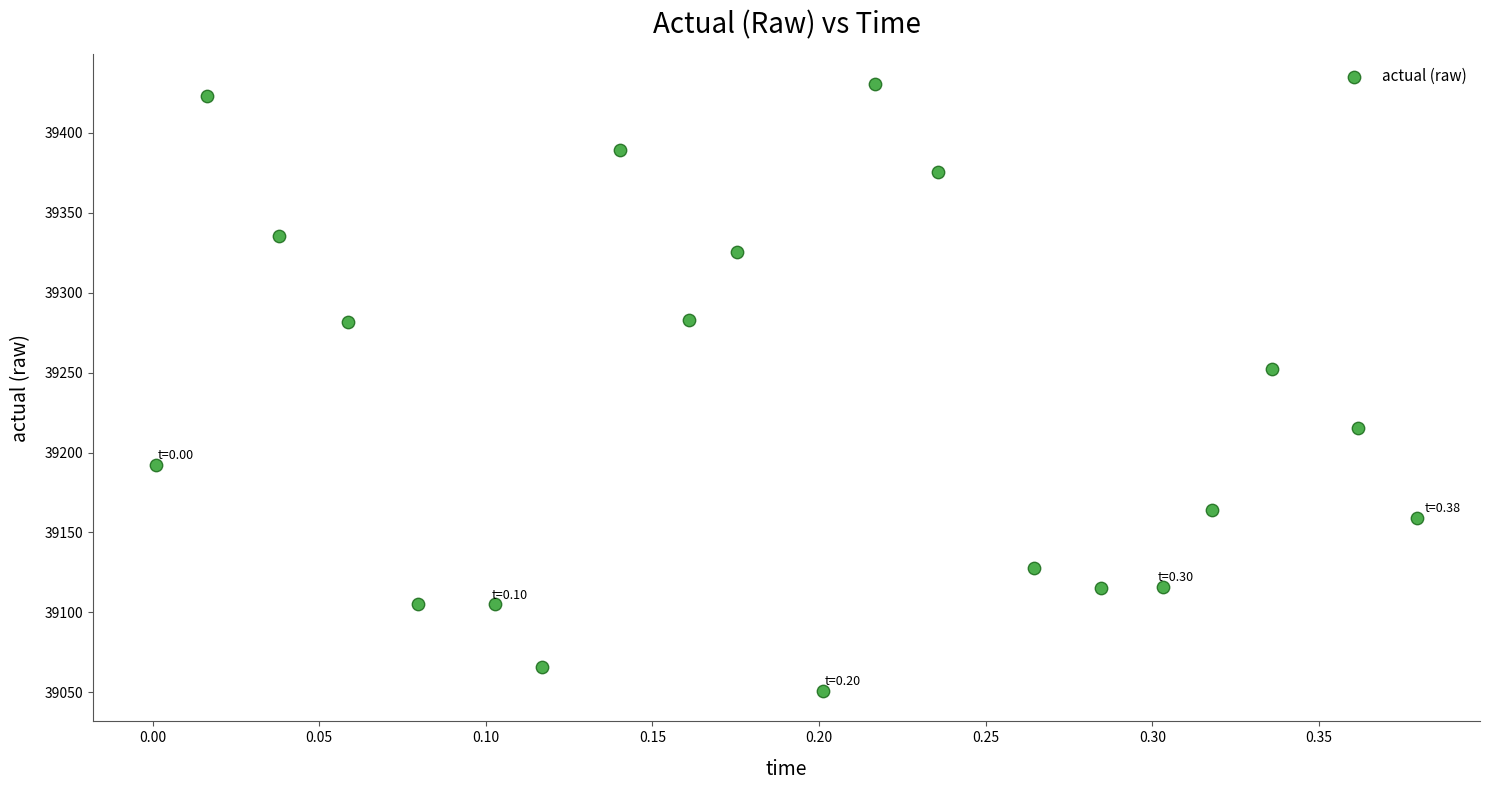

What is the range of X values (max minus min)?

0.4